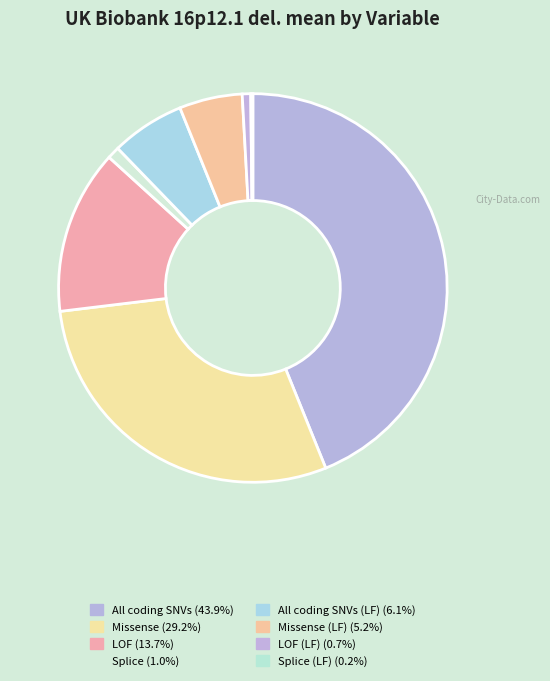

Count the number of slices in the pie.

8